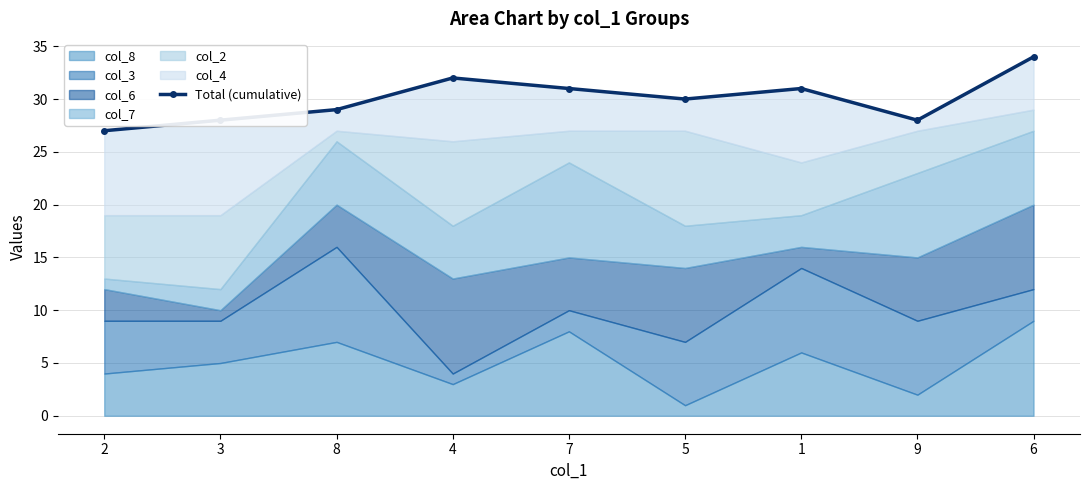

At which label does the data first exceed 30?

4